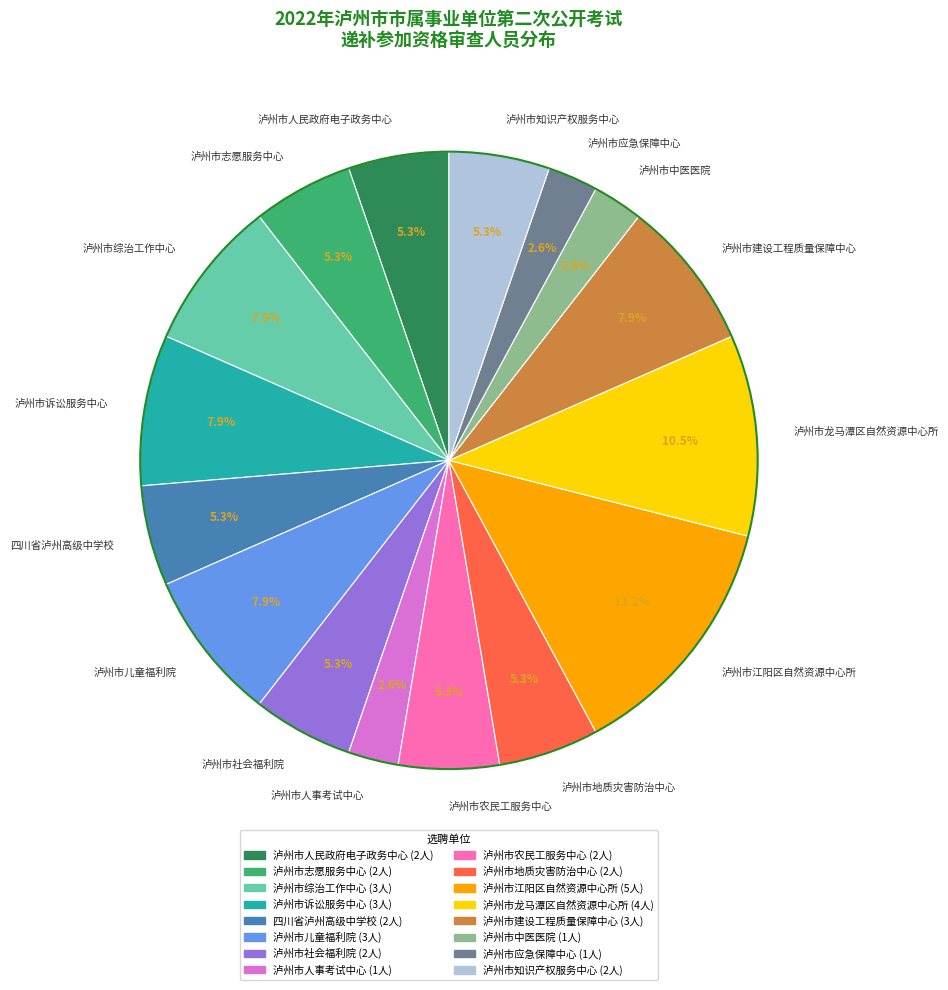

Does 泸州市建设工程质量保障中心 account for over 50% of the chart?

No